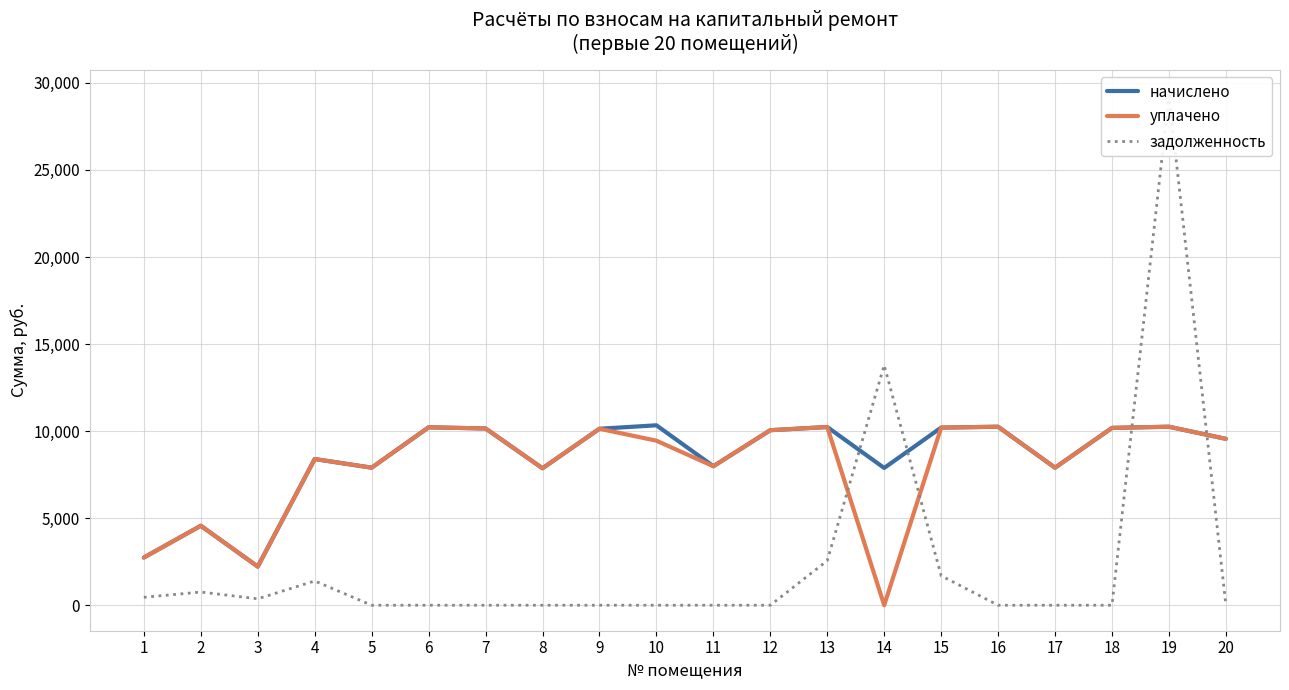

At which category does the chart reach its minimum across all series?

14